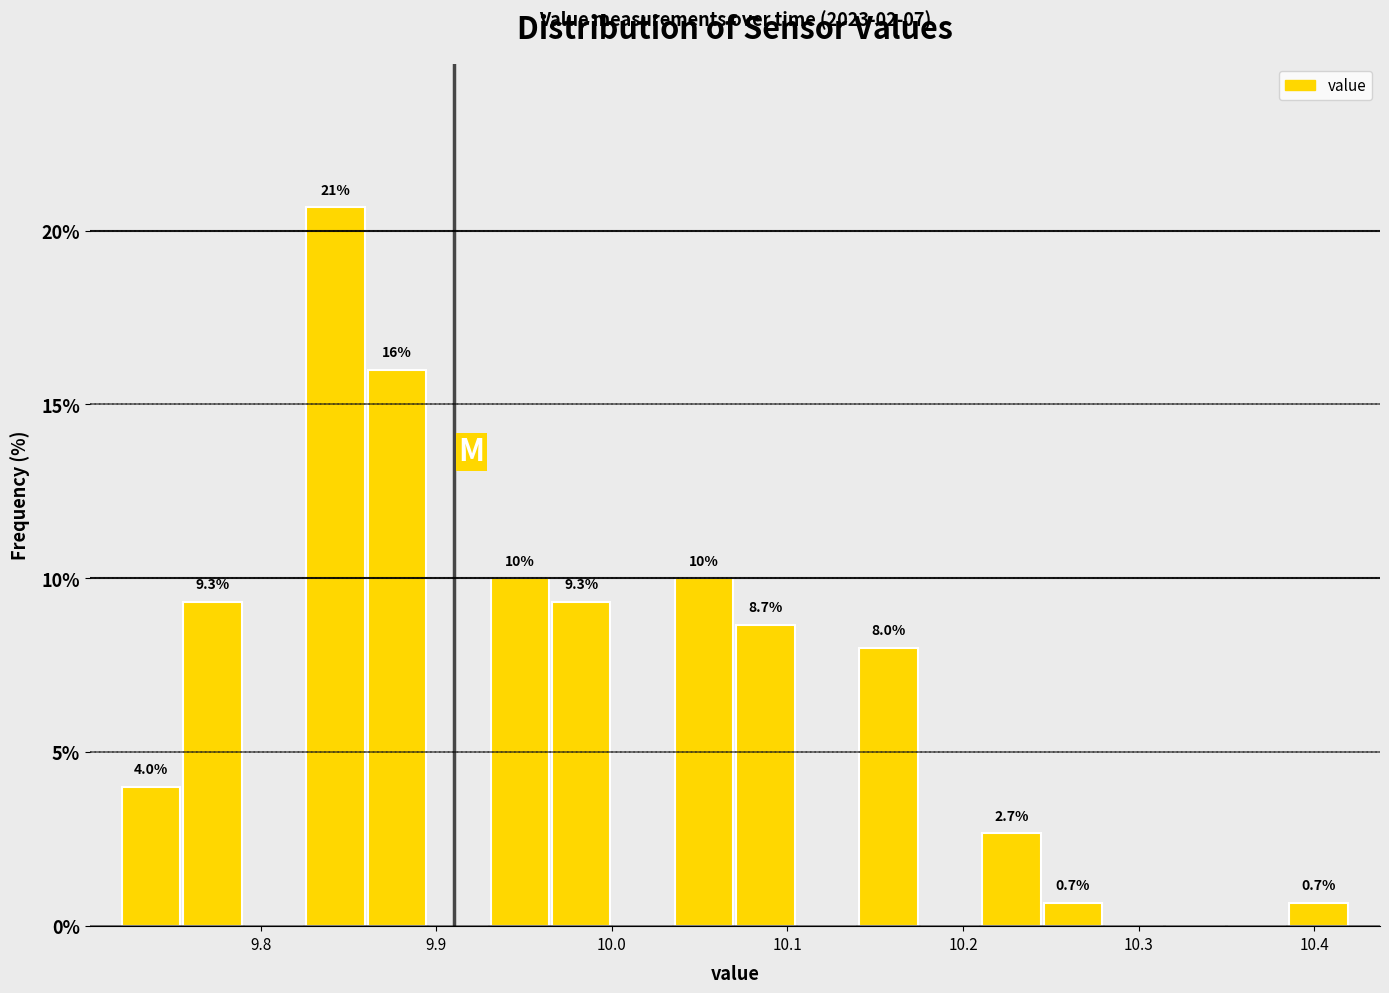

Around what value on the x-axis is the tallest bar? Give the approximate position of its centre, as read against the axis.

9.84